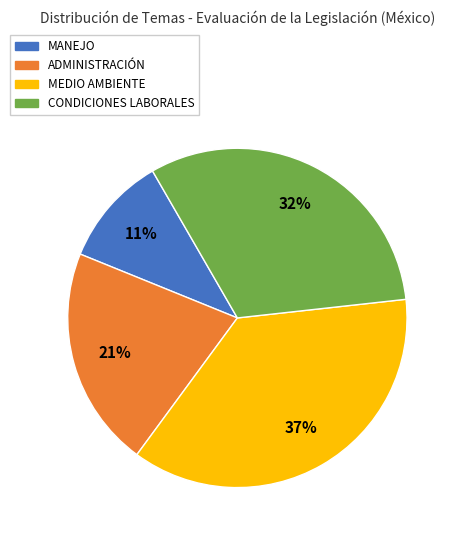

To the nearest percent, what is the difference between the largest and smallest slice percentages?

26%